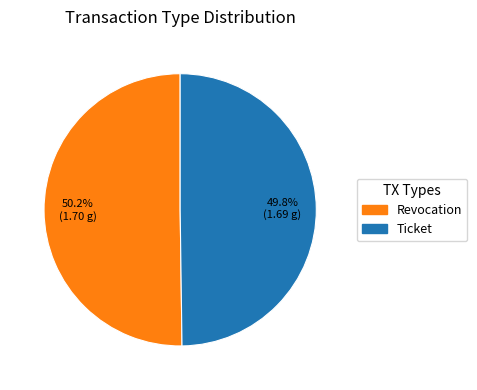

To the nearest percent, what portion does Revocation represent?

50%